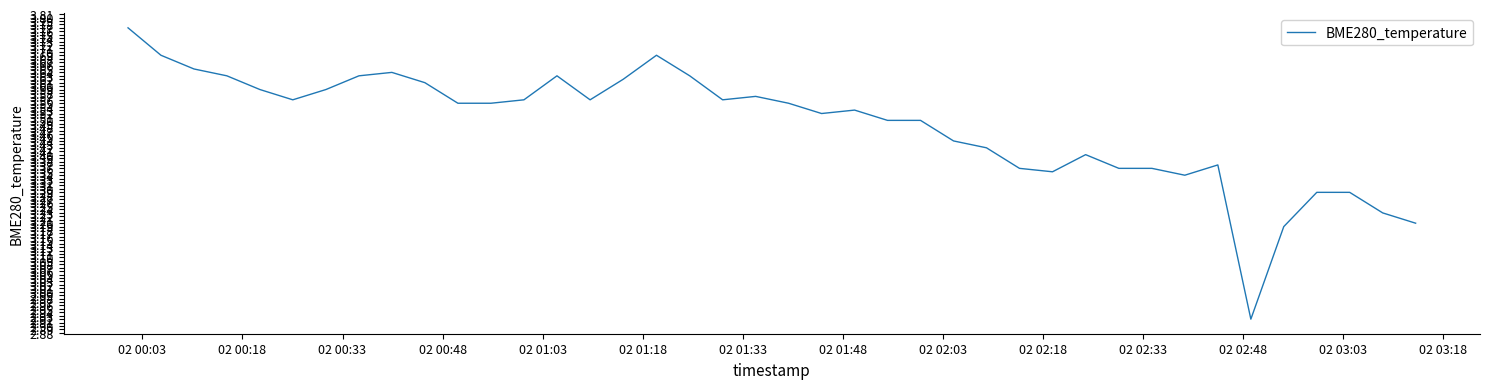

Is this an area chart (filled region under the line)?

No